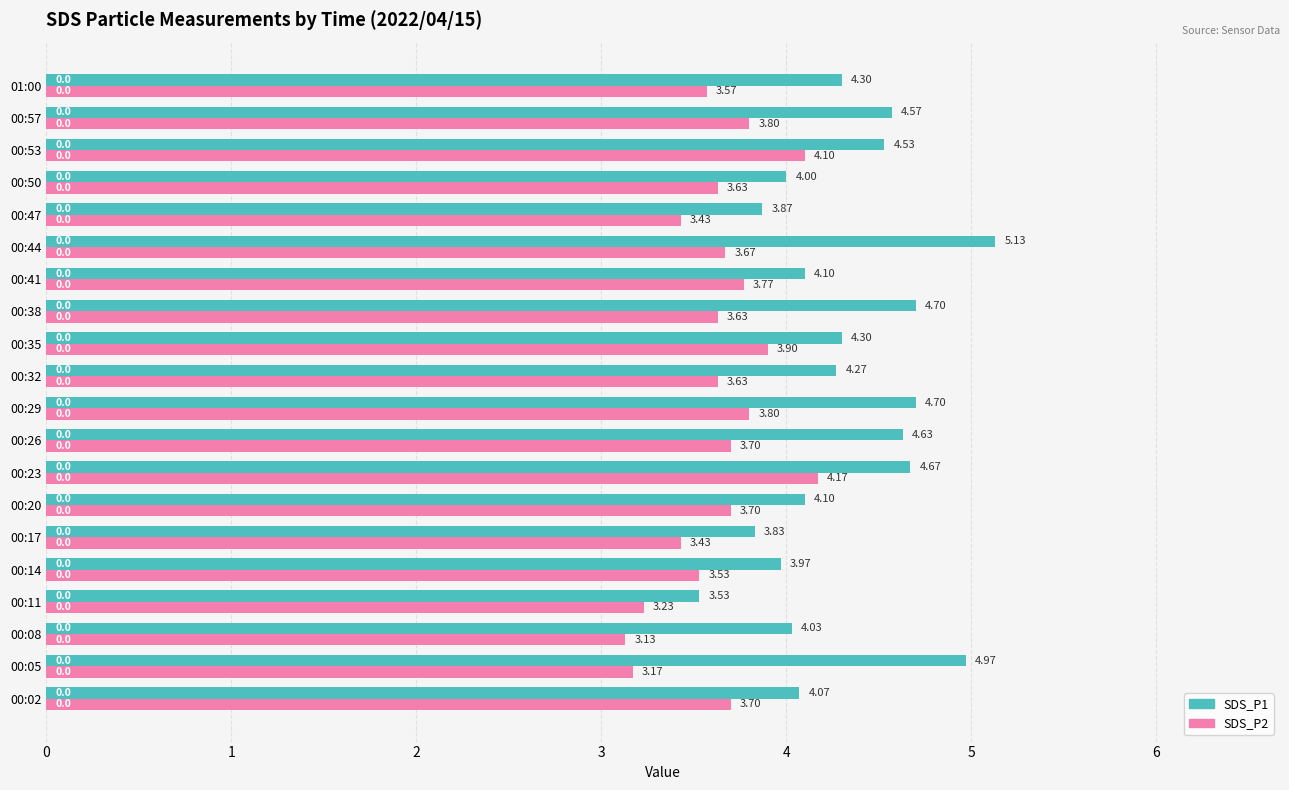

Count the number of categories in the chart.

20